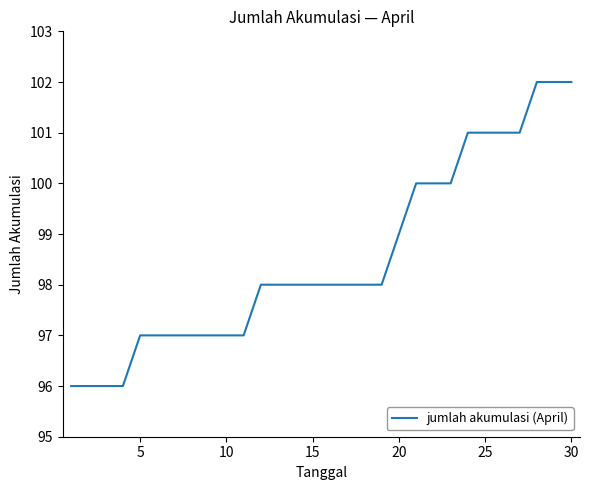

What is the average value?

99